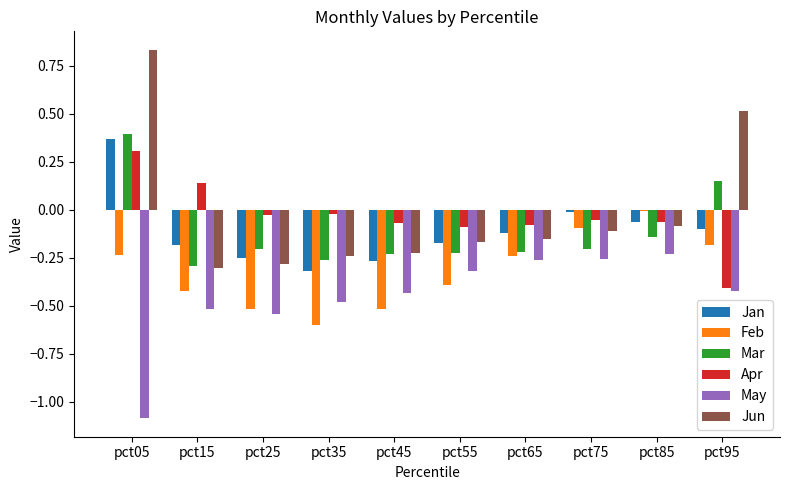

How many data points in Mar are above 0?

2